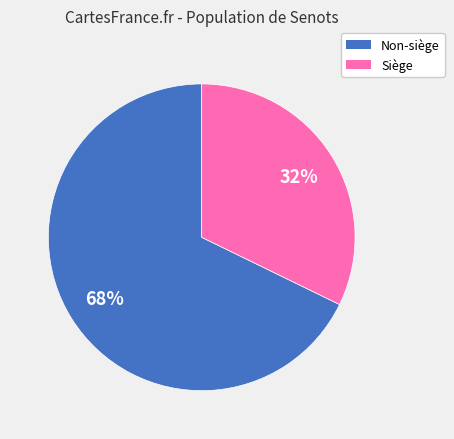

Is there any slice that represents more than half of the pie?

Yes